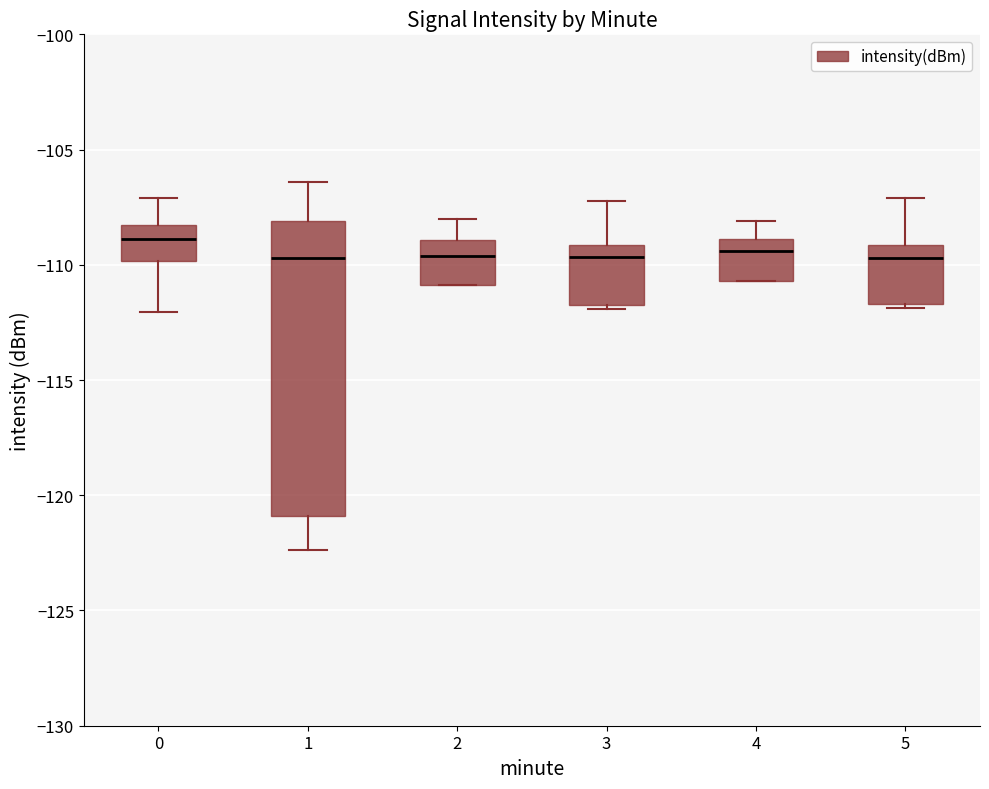

Reading left to right, read every box against the y-axis: the position of its median line, the range the box covers, and the ends of its whiskers. The values are not printed on the chart, so give them approximately, as read against the axis.

0: median -109.0, box -110.0 to -108.5, whiskers -112.0 to -107.0
1: median -109.5, box -121.0 to -108.0, whiskers -122.5 to -106.5
2: median -109.5, box -111.0 to -109.0, whiskers -111.0 to -108.0
3: median -109.5, box -112.0 to -109.0, whiskers -112.0 to -107.0
4: median -109.5, box -110.5 to -109.0, whiskers -110.5 to -108.0
5: median -109.5, box -111.5 to -109.0, whiskers -112.0 to -107.0